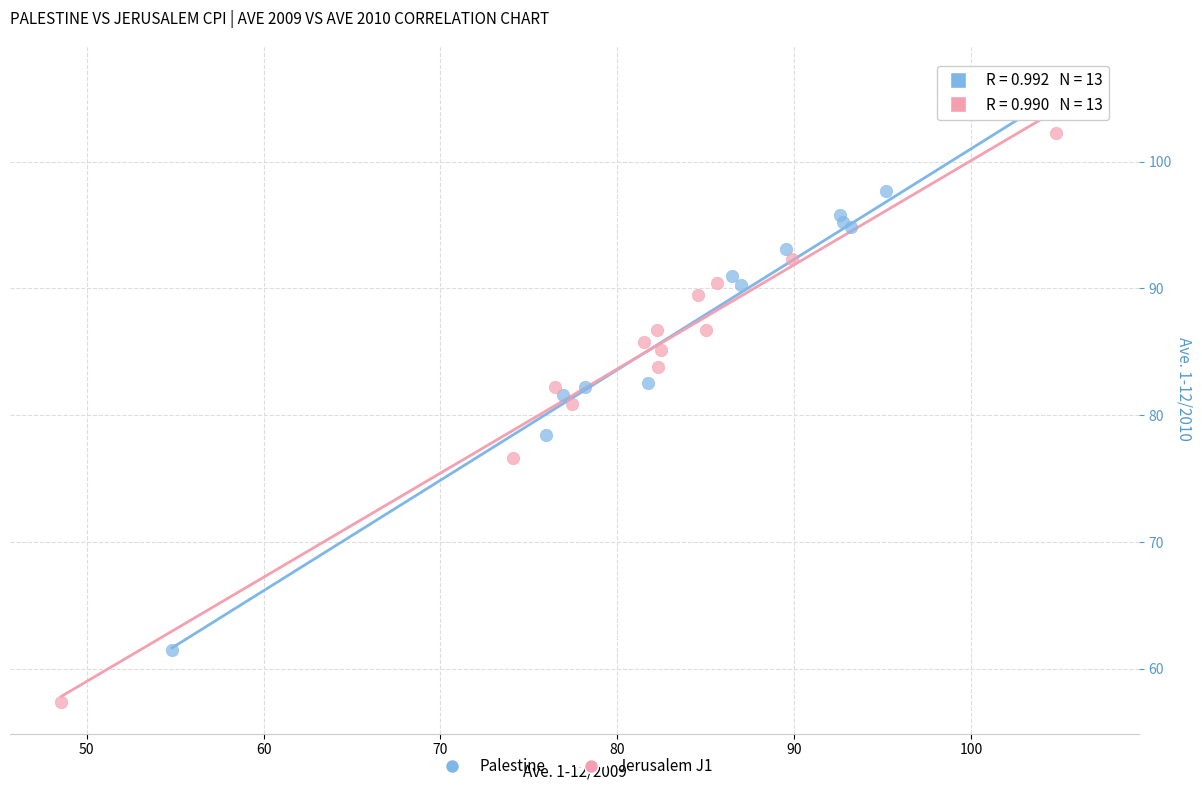

Which series has the largest Y range (max minus min)?

Jerusalem J1